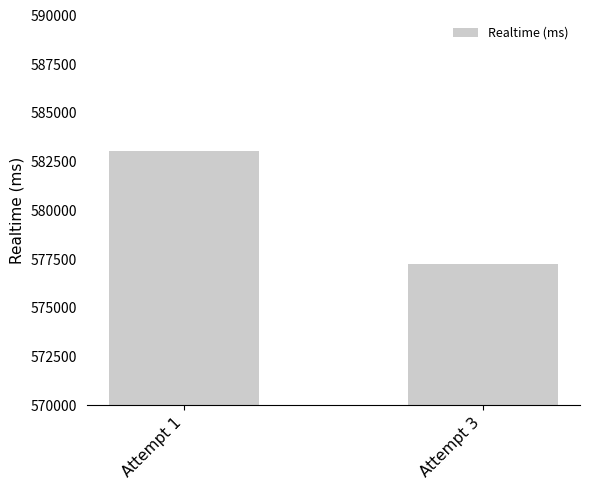

List the labels in order of value, smallest first.

Attempt 3, Attempt 1